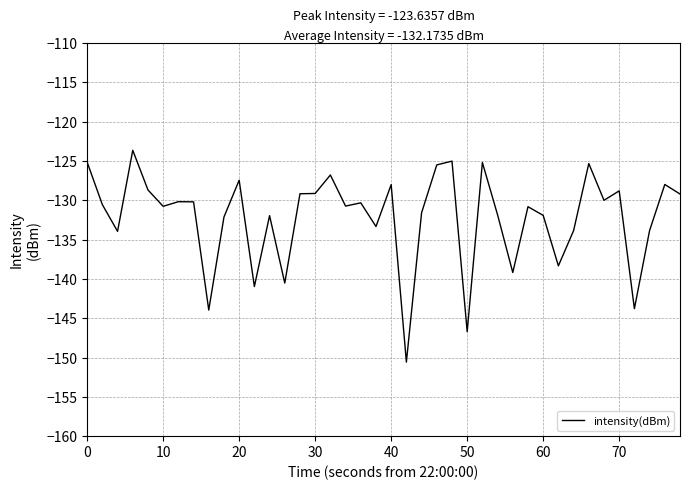

Count the number of categories in the chart.

40